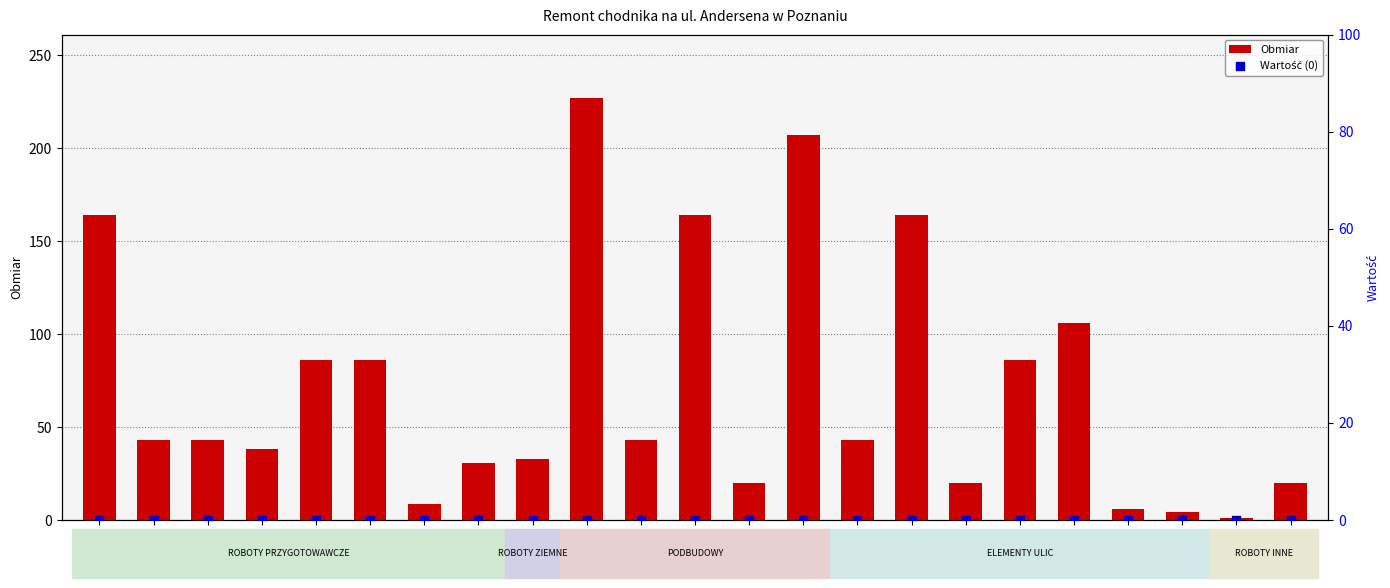

Which series has the widest spread of Y values?

Obmiar